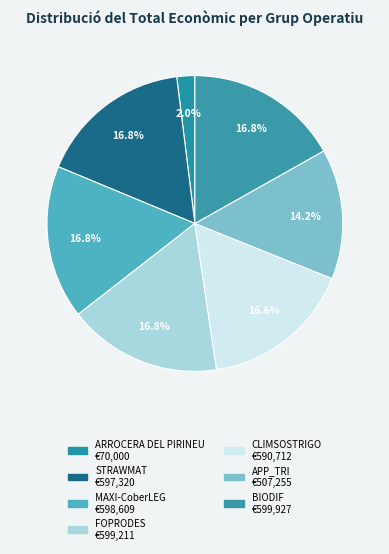

Does BIODIF account for over 50% of the chart?

No